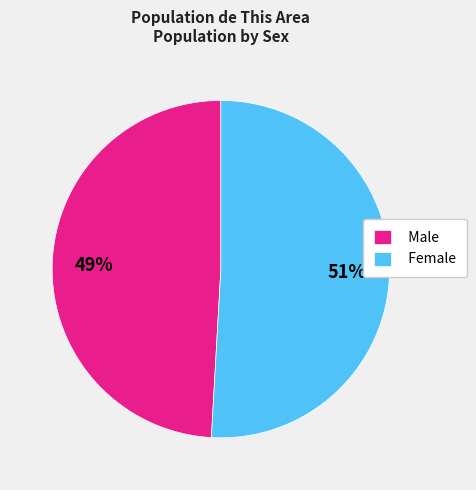

To the nearest percent, what is the difference between the largest and smallest slice percentages?

2%